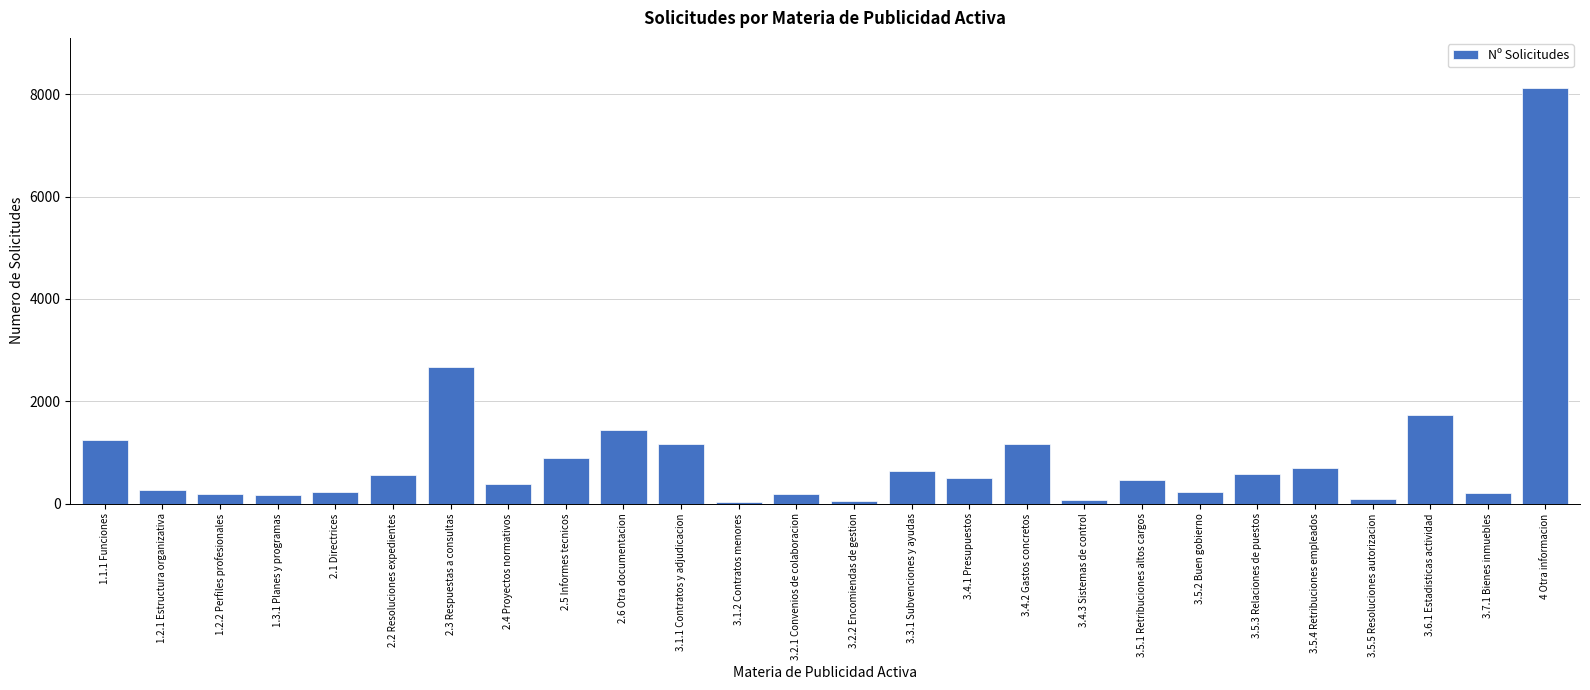

Is it true that the value at 3.1.1 Contratos y adjudicacion is 1162?

True